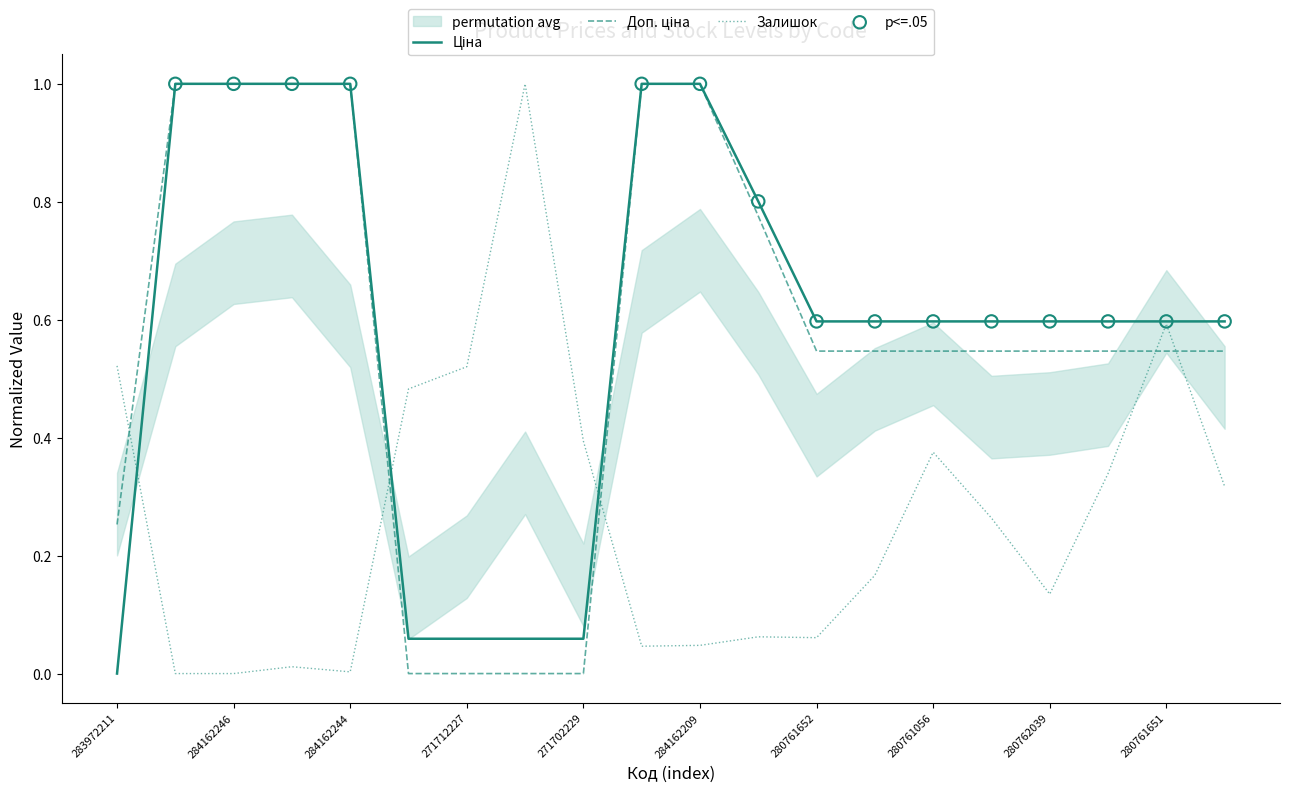

At which category is the sum across all series the highest?

284162209